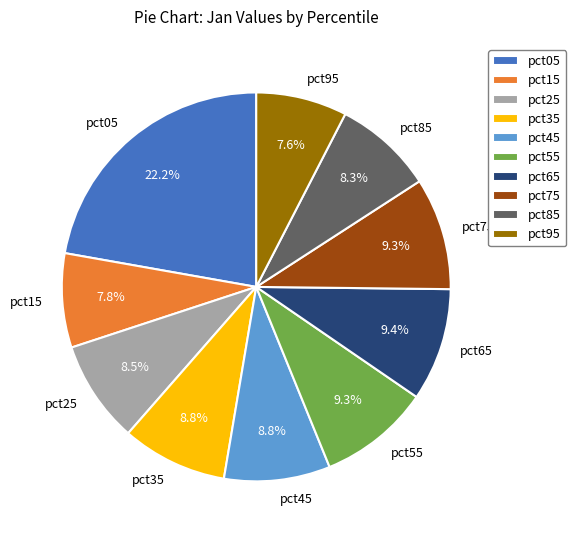

Is pct85 the majority of the pie?

No